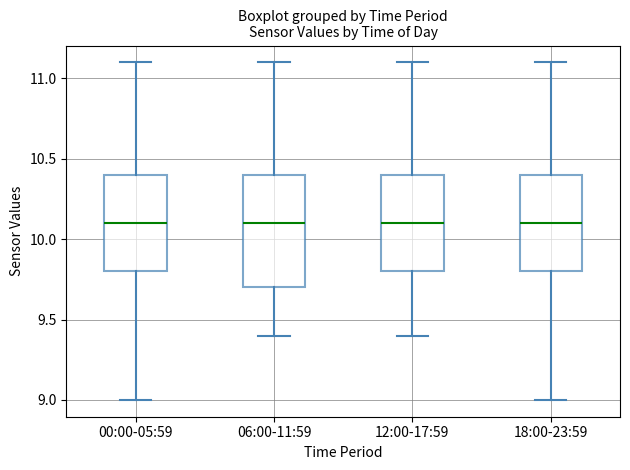

Reading left to right, read every box against the y-axis: the position of its median line, the range the box covers, and the ends of its whiskers. The values are not printed on the chart, so give them approximately, as read against the axis.

00:00-05:59: median 10.1, box 9.8 to 10.4, whiskers 9.0 to 11.1
06:00-11:59: median 10.1, box 9.7 to 10.4, whiskers 9.4 to 11.1
12:00-17:59: median 10.1, box 9.8 to 10.4, whiskers 9.4 to 11.1
18:00-23:59: median 10.1, box 9.8 to 10.4, whiskers 9.0 to 11.1